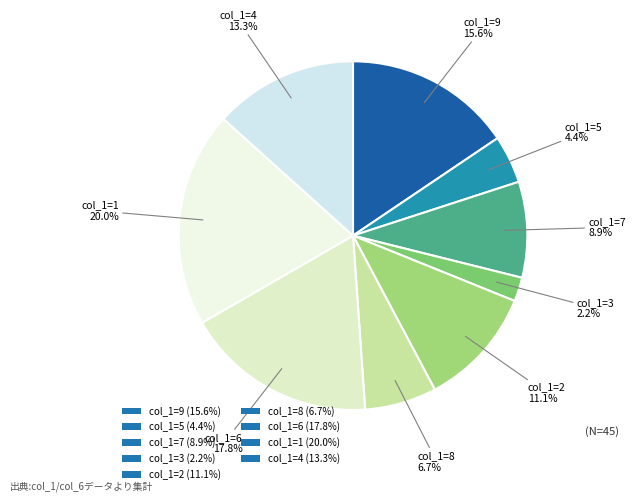

How many segments does this pie chart have?

9